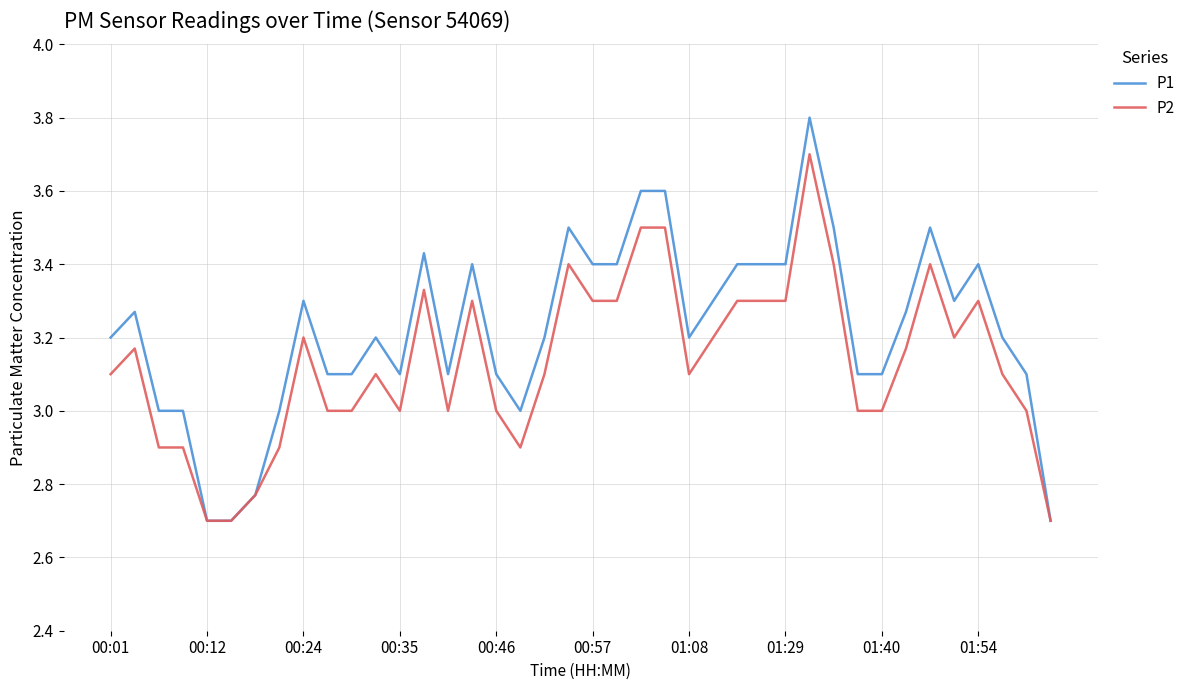

Rank the series by their maximum value, from lowest to highest.

P2, P1